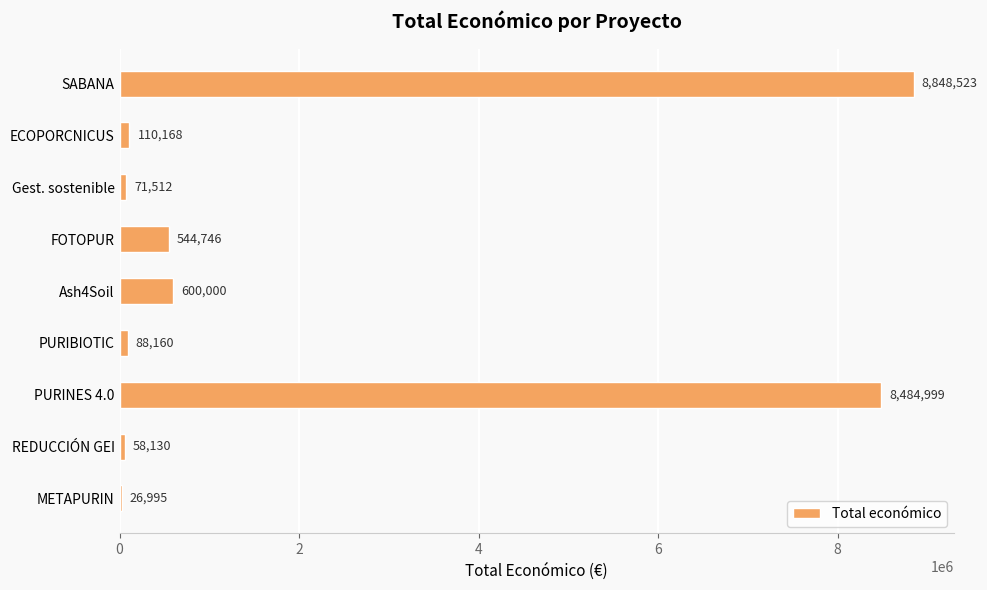

Reading top to bottom, what are all the values shown in this chart?

SABANA=8848523	ECOPORCNICUS=110168	Gest. sostenible=71512	FOTOPUR=544746	Ash4Soil=600000	PURIBIOTIC=88160	PURINES 4.0=8484999	REDUCCIÓN GEI=58130	METAPURIN=26995